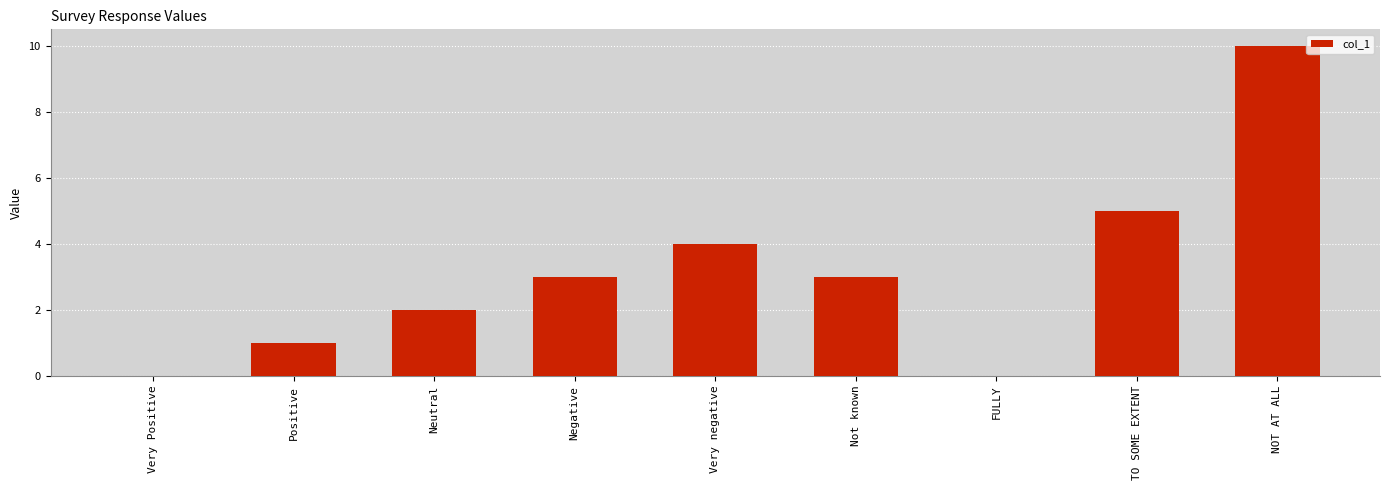

What is the greatest value displayed?

10